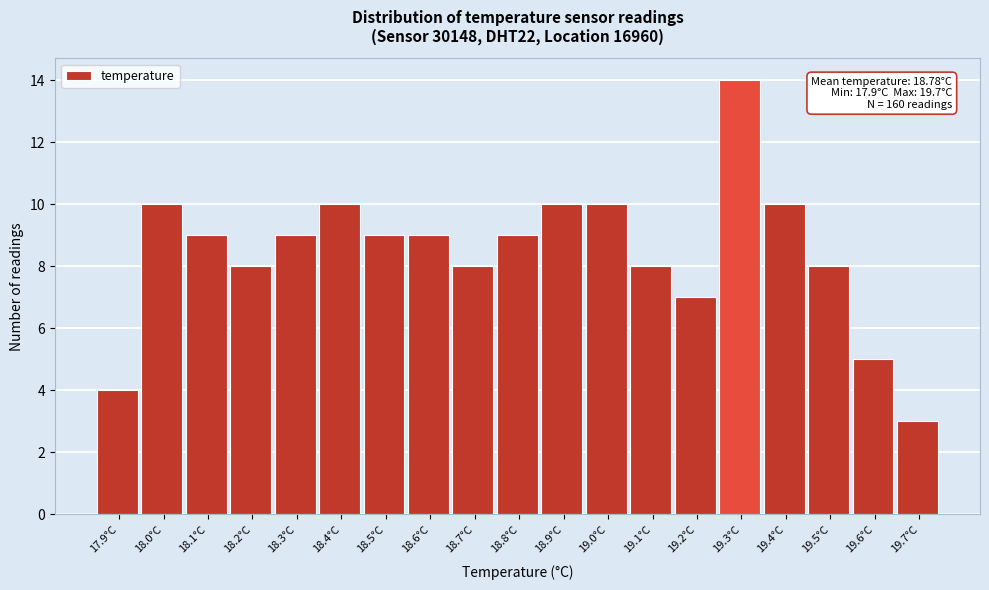

Which range on the x-axis has the tallest bar?

19.25 to 19.35